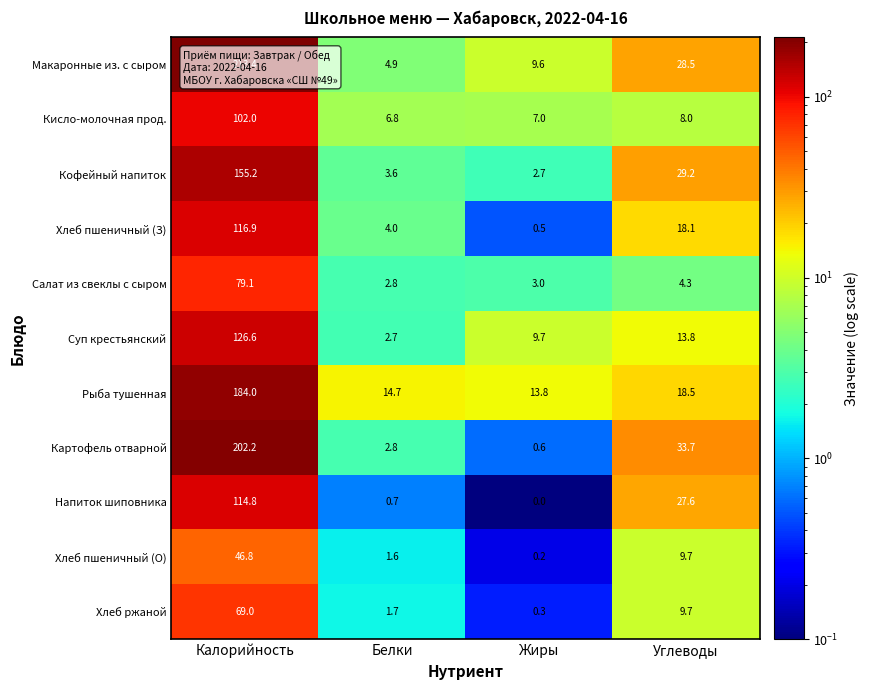

What is the spread (max minus min) of values at Калорийность?

166.6